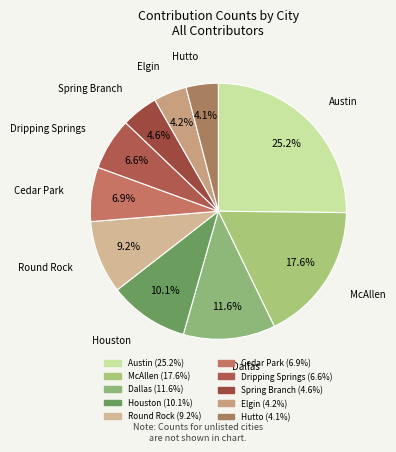

What is the ratio of the value at Elgin to the value at Cedar Park?

0.6